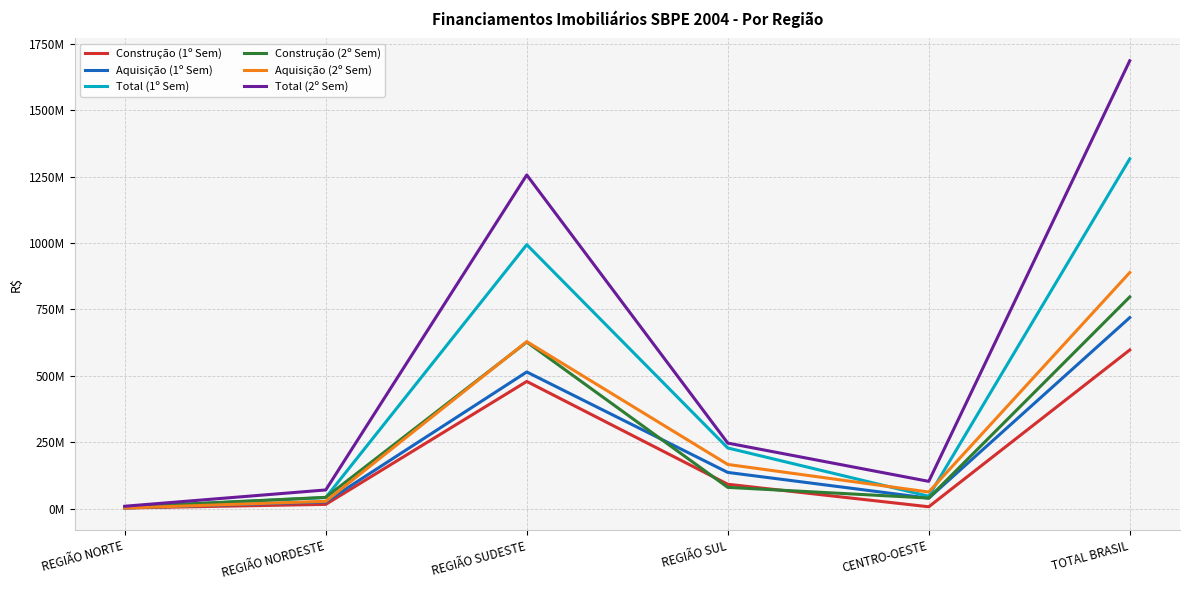

Is this an area chart (filled region under the line)?

No